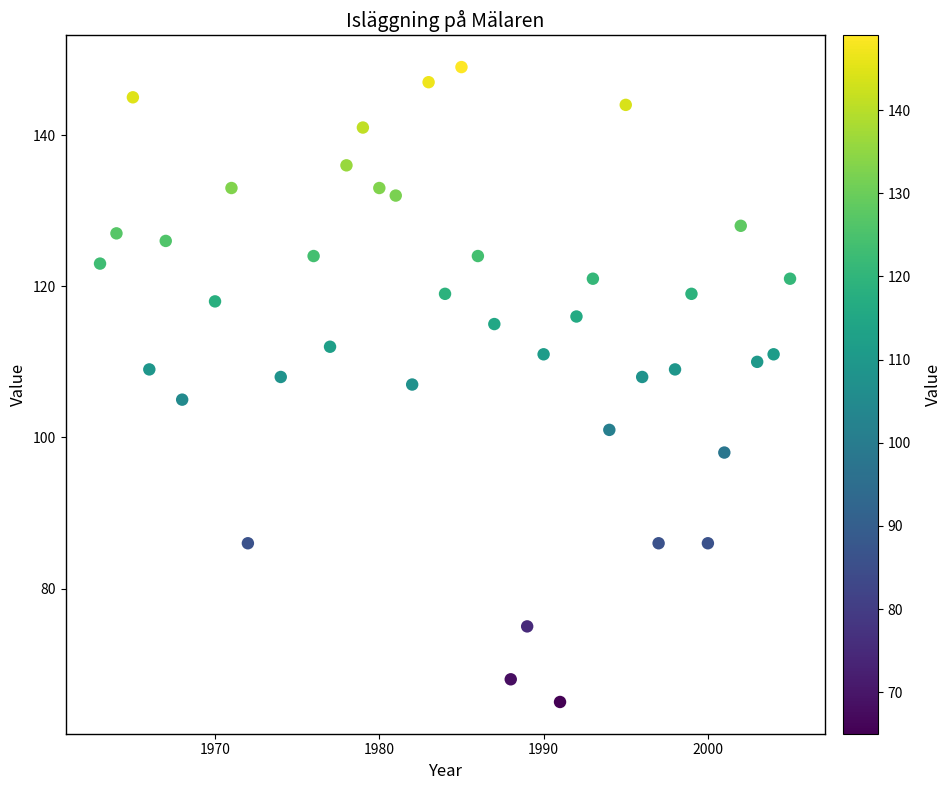

What is the range of Y values (max minus min)?

84